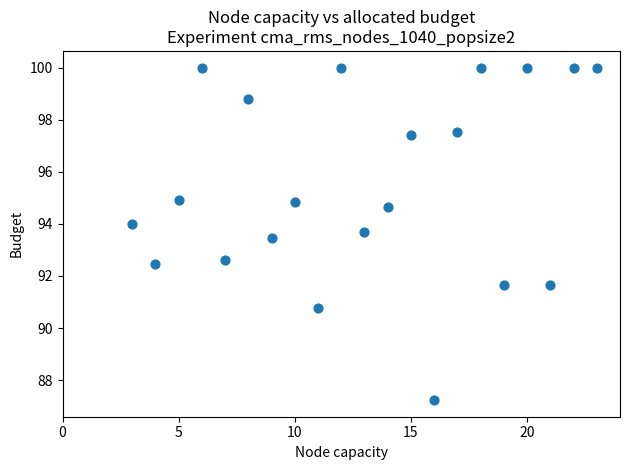

What is the range of Y values (max minus min)?

12.8